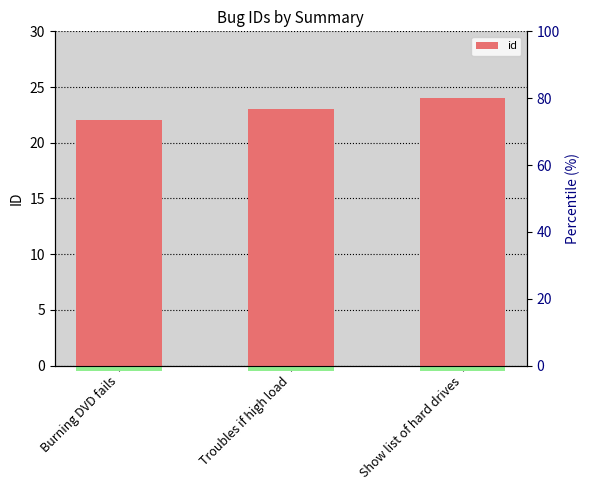

Reading left to right, list all the values displayed in this chart.

22	23	24